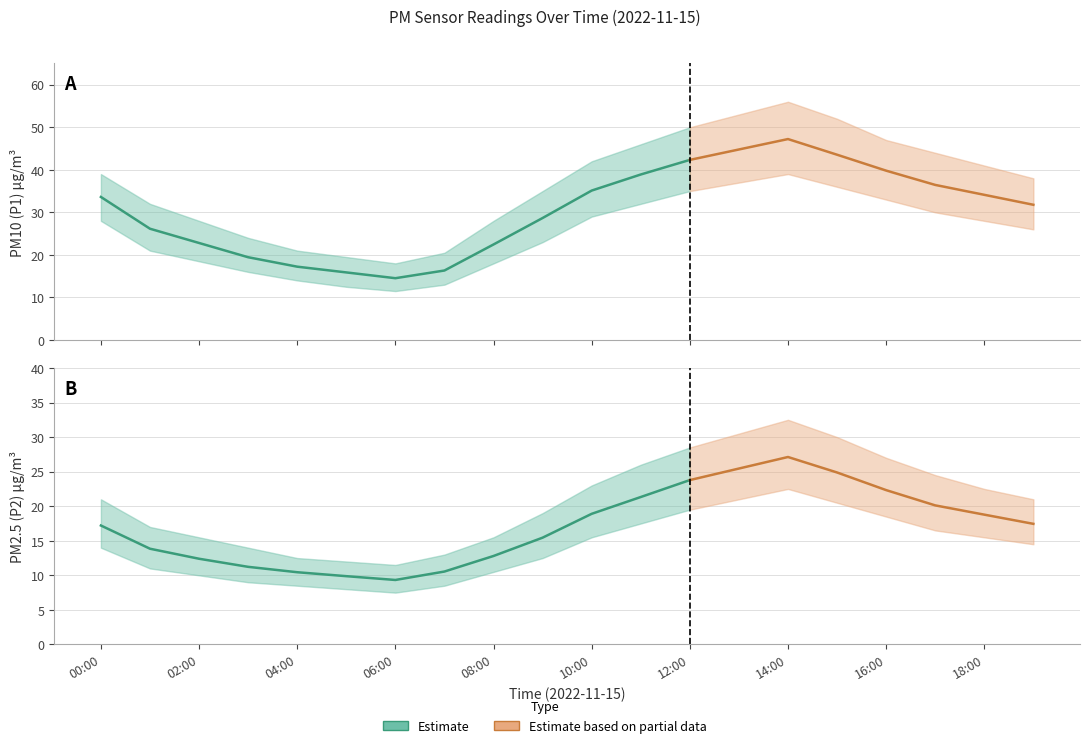

Reading left to right, what are all the values shown in this chart?

P1: 33.6	26.1	22.8	19.4	17.2	15.9	14.5	16.3	22.4	28.7	35.1	38.9	42.3	44.8	47.2	43.5	39.8	36.5	34.1	31.8
P2: 17.2	13.8	12.4	11.2	10.4	9.9	9.3	10.6	12.8	15.4	18.9	21.3	23.8	25.4	27.1	24.9	22.3	20.1	18.8	17.4